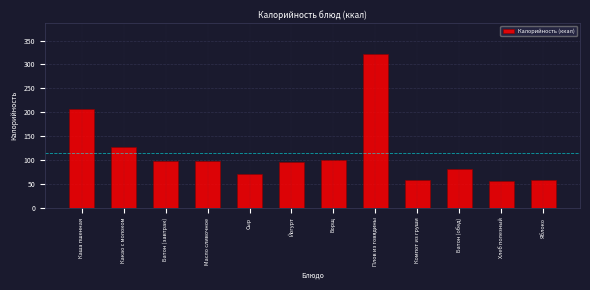

Which has a higher value, Плов из говядины or Масло сливочное?

Плов из говядины